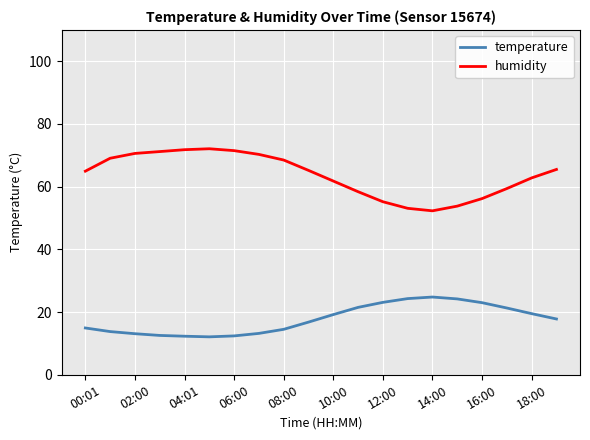

Which series has the largest total across all categories?

humidity